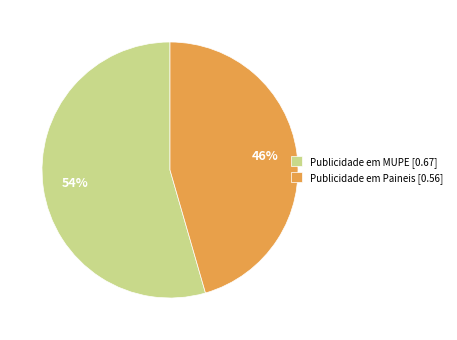

To the nearest percent, what is the average slice percentage?

50%